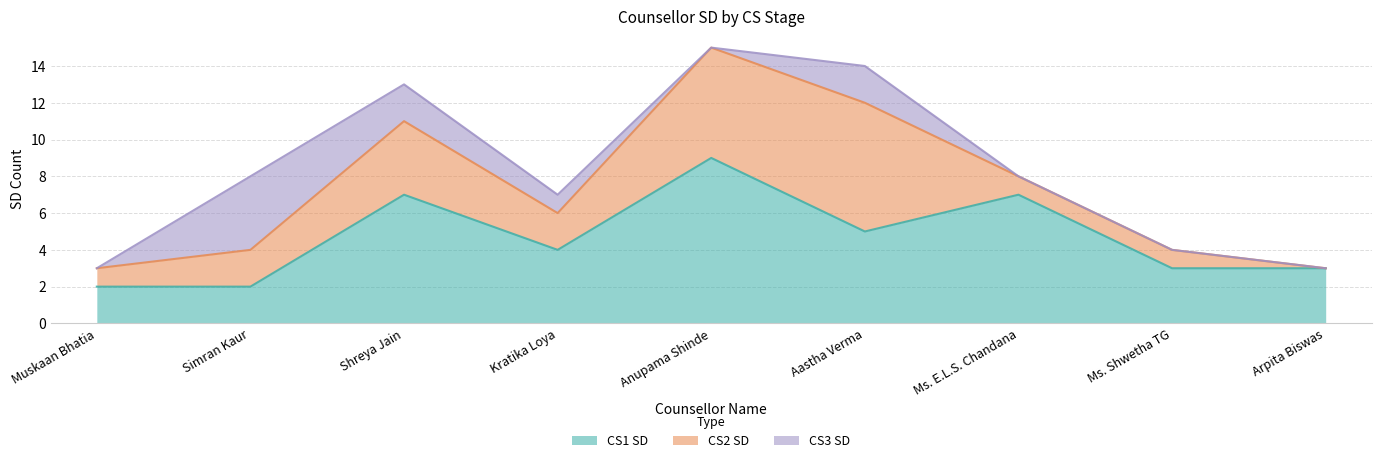

Is the value of CS1 SD at Arpita Biswas greater than the value of CS3 SD at Aastha Verma?

Yes